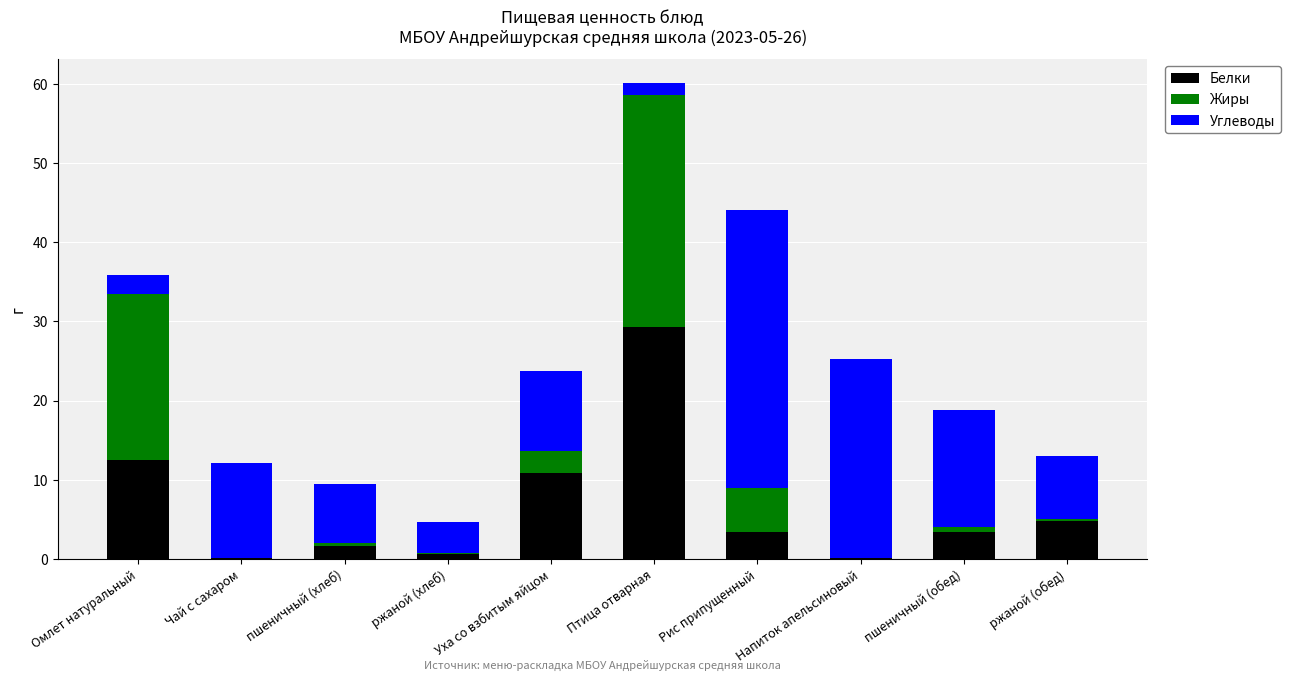

Is it true that Белки equals 12.5 at Омлет натуральный?

True